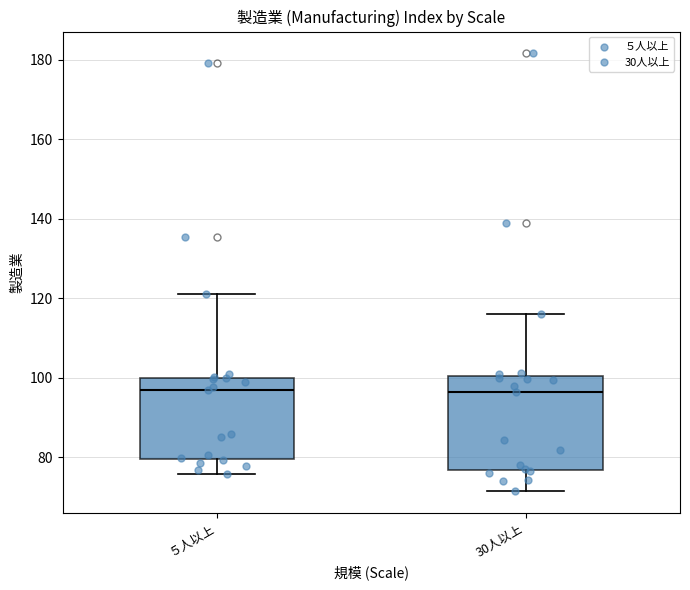

Reading left to right, transcribe this box plot: for each box, give where its median line is, the range the box spans, and where its two whiskers end, as read against the y-axis. The values are not printed on the chart, so give them approximately, as read against the axis.

５人以上: median 96, box 80 to 100, whiskers 76 to 122
30人以上: median 96, box 76 to 100, whiskers 72 to 116